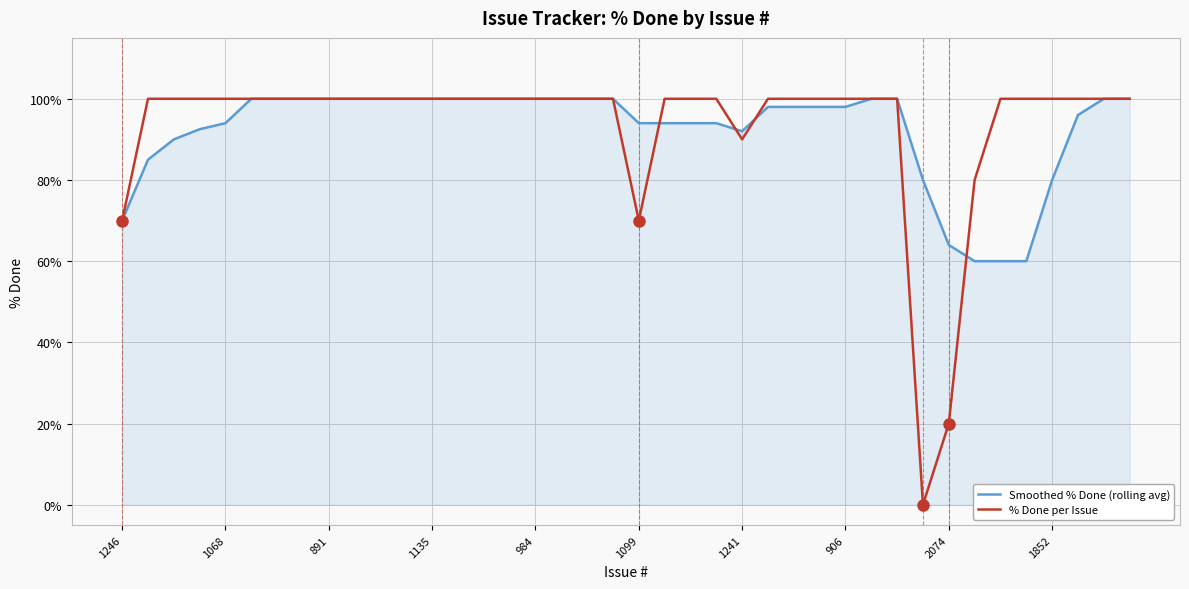

What is the maximum value for % Done per Issue?

100.0